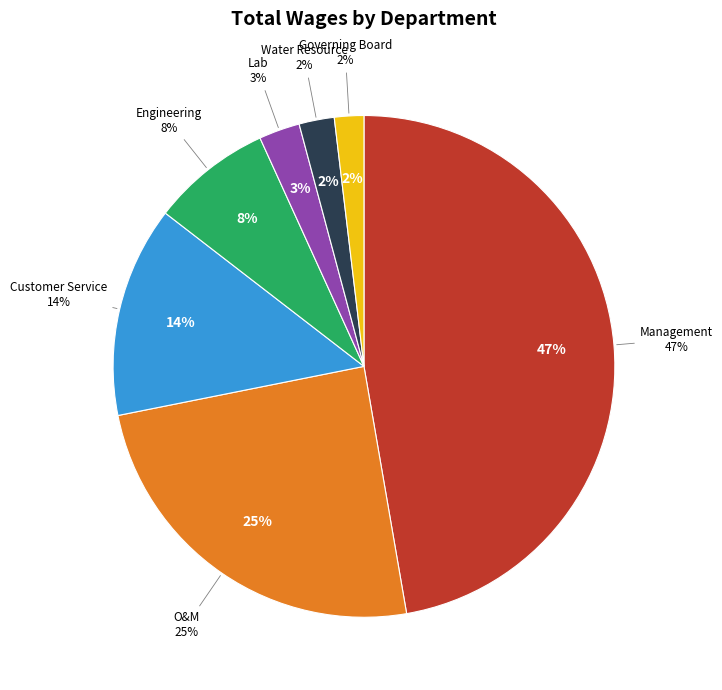

Is Lab the majority of the pie?

No